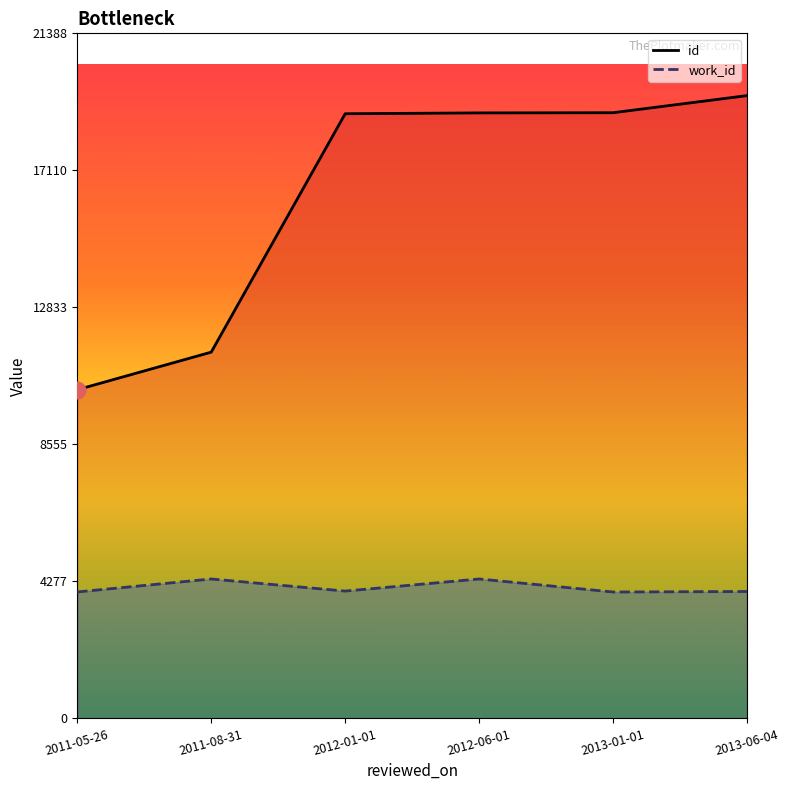

True or false: work_id and id cross at least once.

False